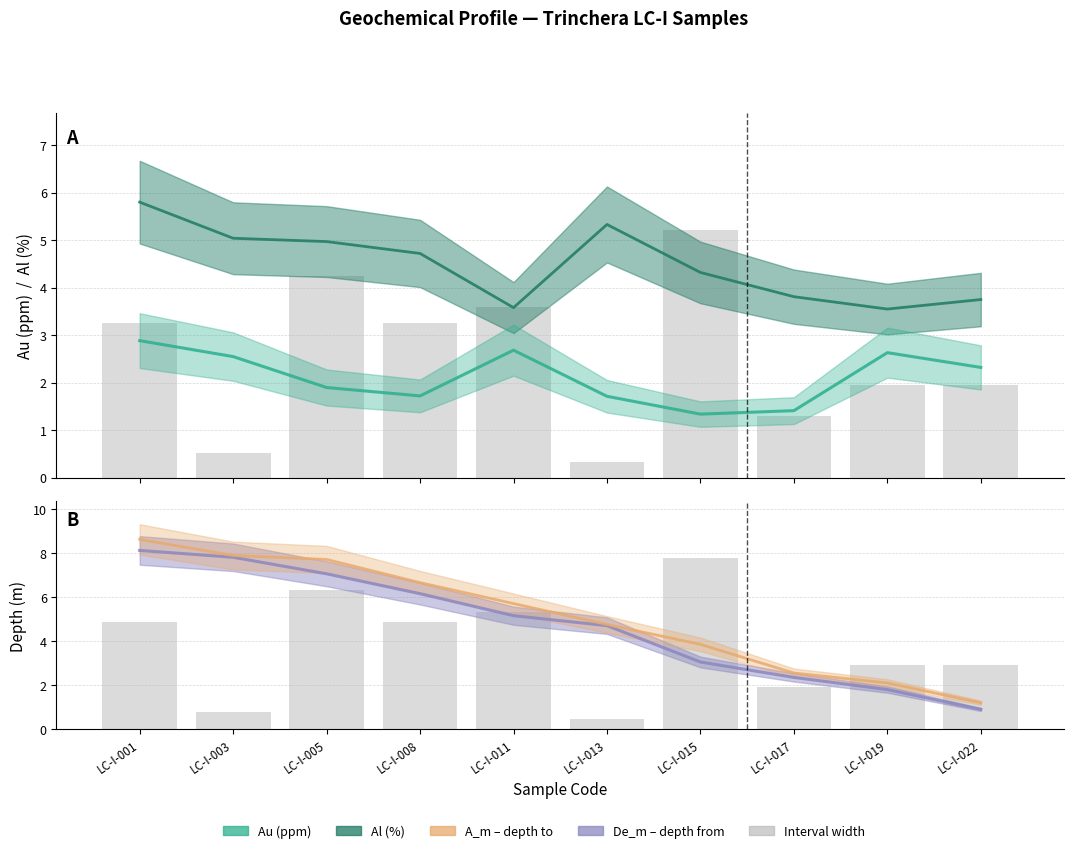

Reading left to right, what are all the values shown in this chart?

LC-I-001=3.3	LC-I-003=0.5	LC-I-005=4.2	LC-I-008=3.3	LC-I-011=3.6	LC-I-013=0.3	LC-I-015=5.2	LC-I-017=1.3	LC-I-019=2.0	LC-I-022=2.0